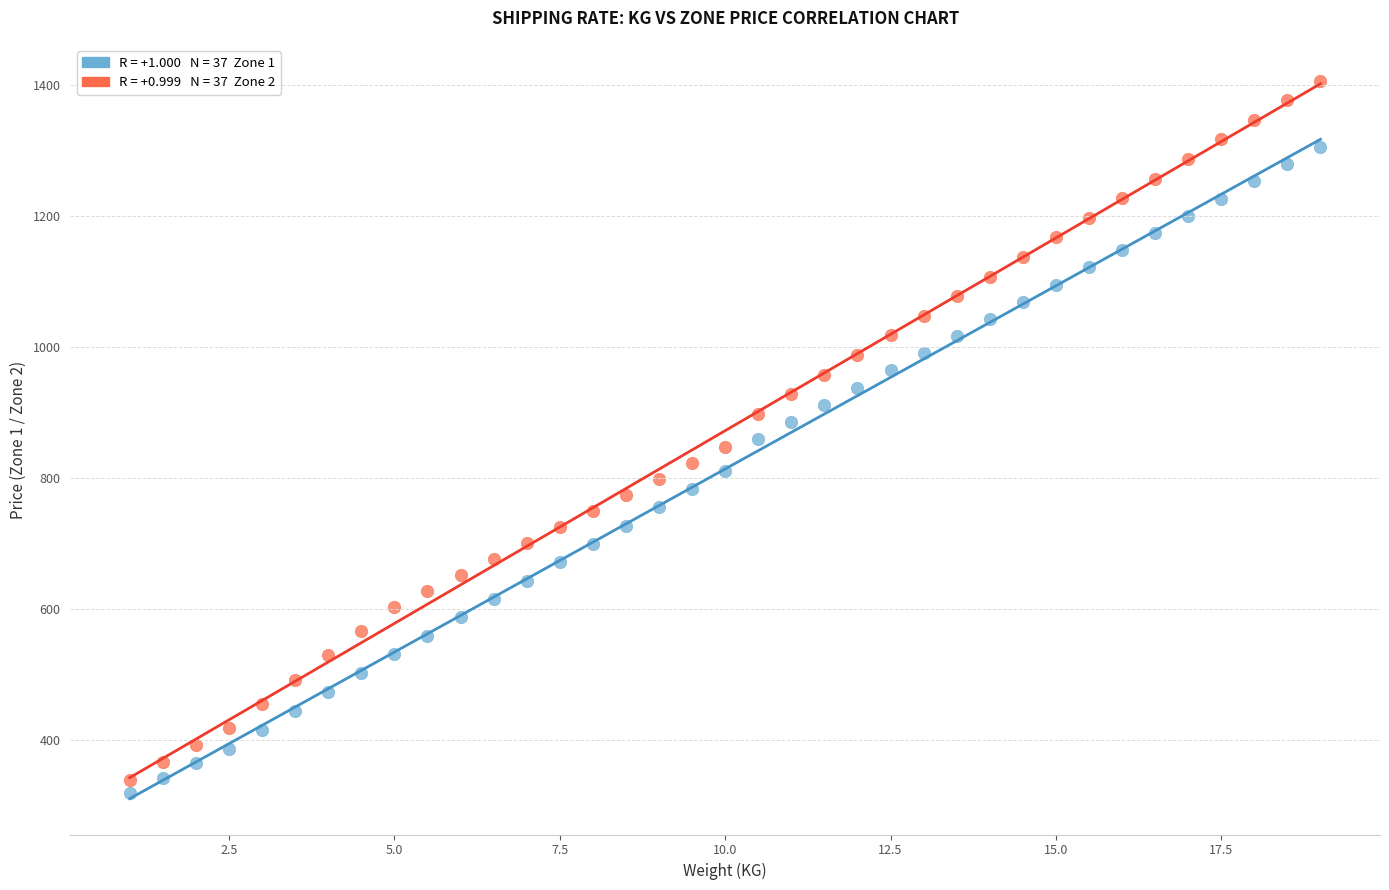

Across all data points, what is the range of X values (max minus min)?

18.0